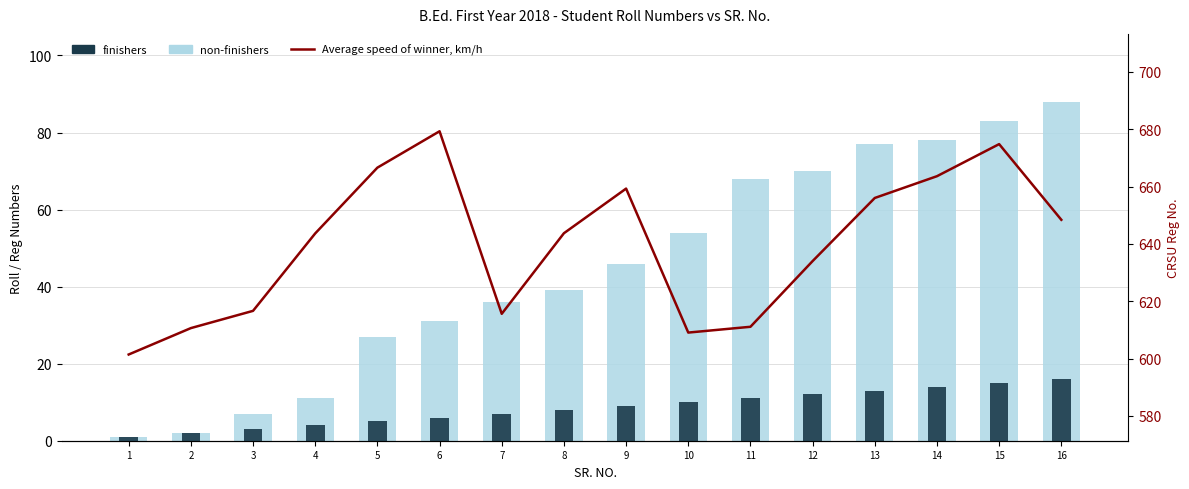

What is the minimum value for non-finishers?

1.0